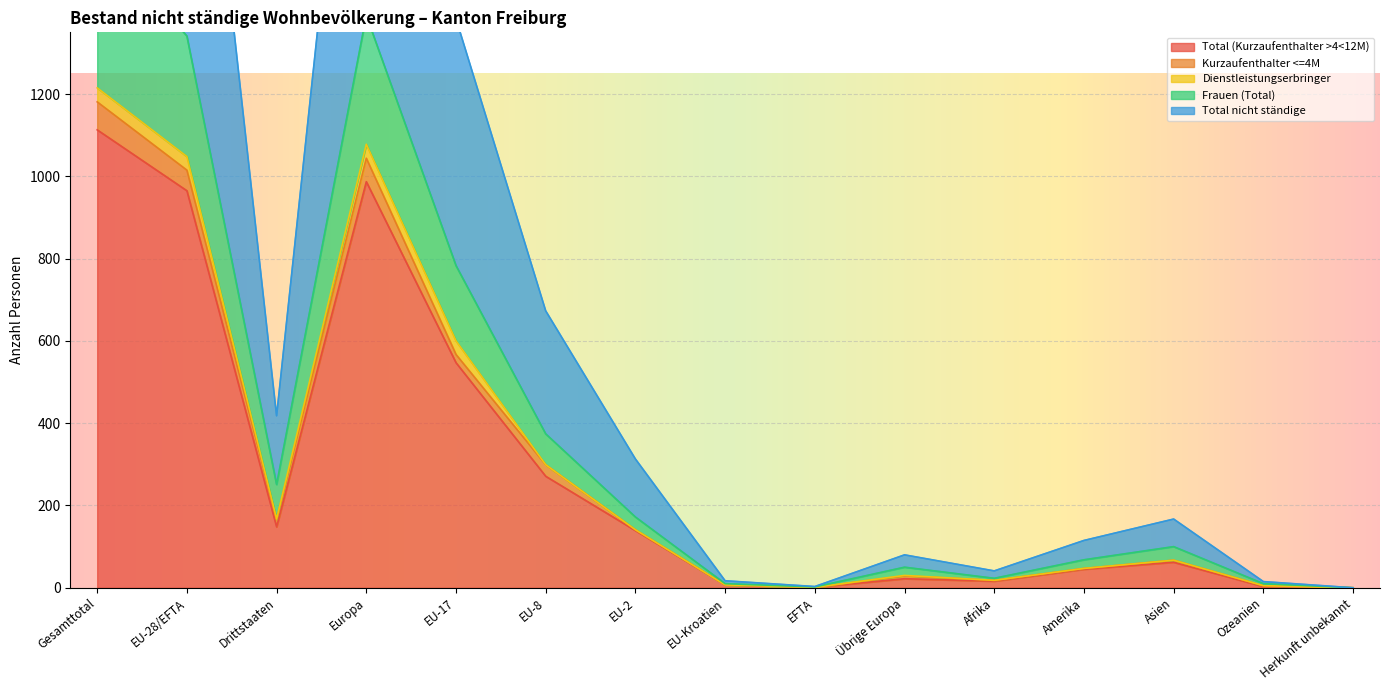

At which label does Total (Kurzaufenthalter >4<12M) first exceed 62?

Gesamttotal